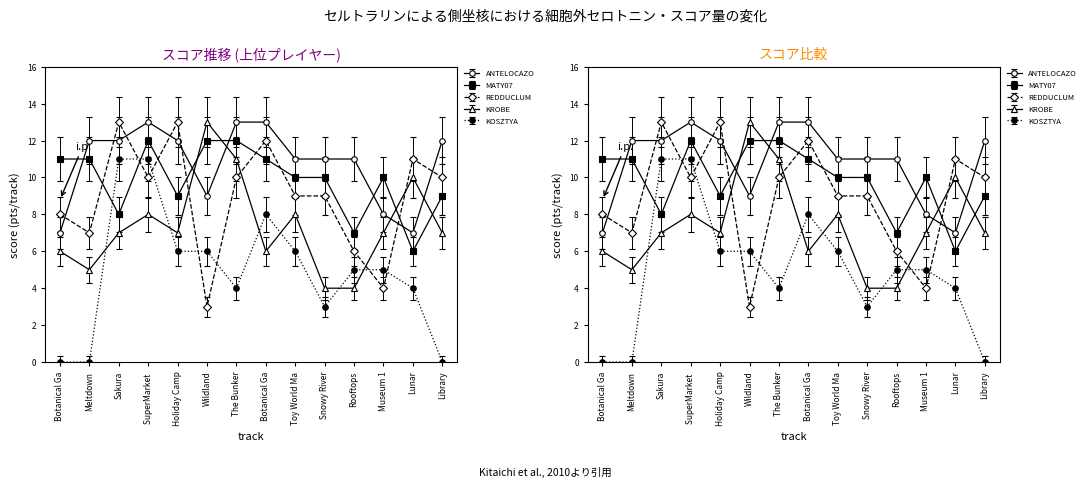

Between which two adjacent categories do ANTELOCAZO and REDDUCLUM first intersect?

Botanical Ga and Meltdown